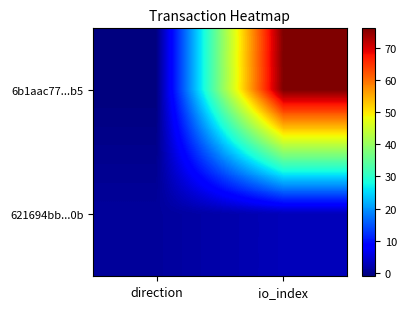

List the series in order of their overall mean, lowest first.

621694bb...0b, 6b1aac77...b5